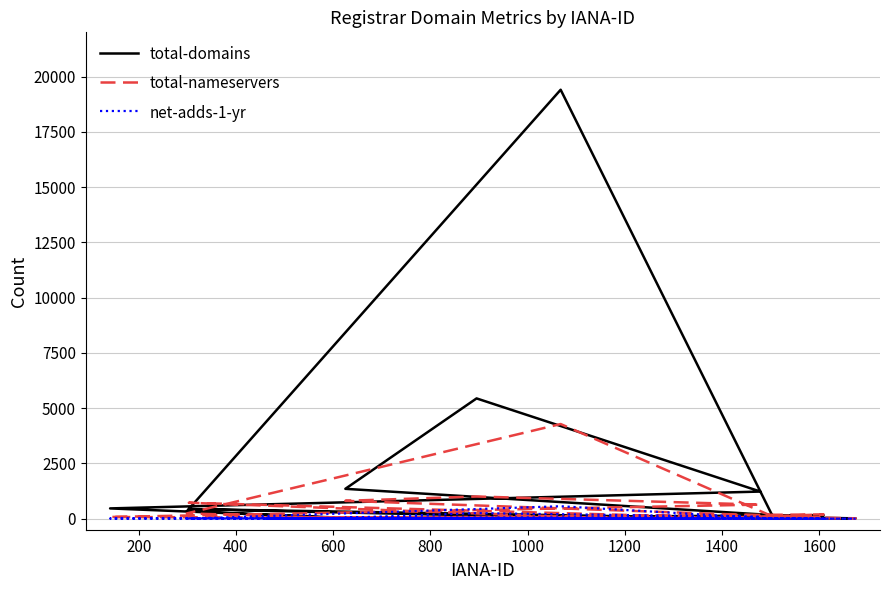

List the series in order of their peak value, lowest first.

net-adds-1-yr, total-nameservers, total-domains